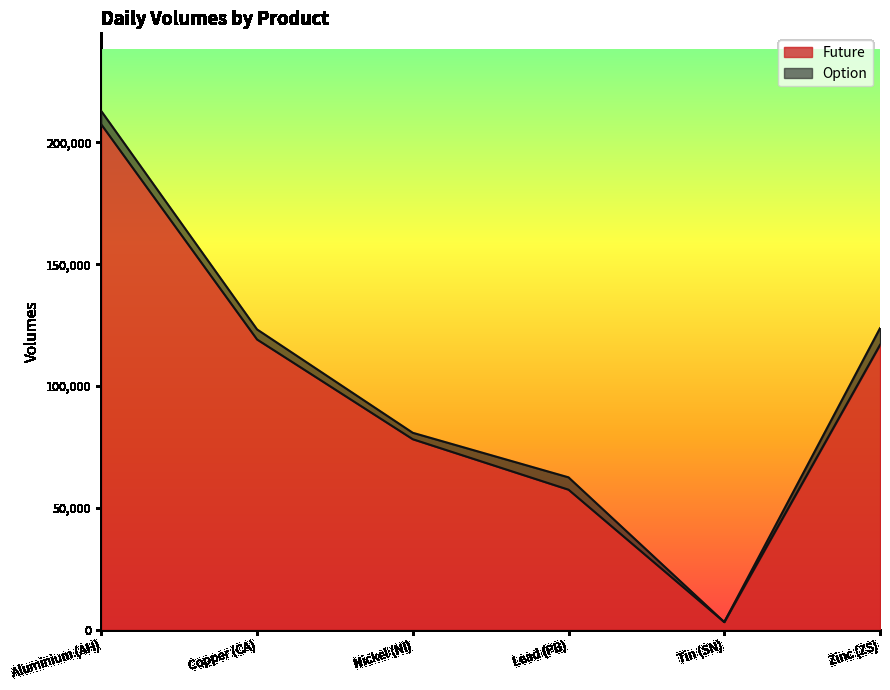

The chart shows a value of 114826 at Nickel (NI). True or false?

False